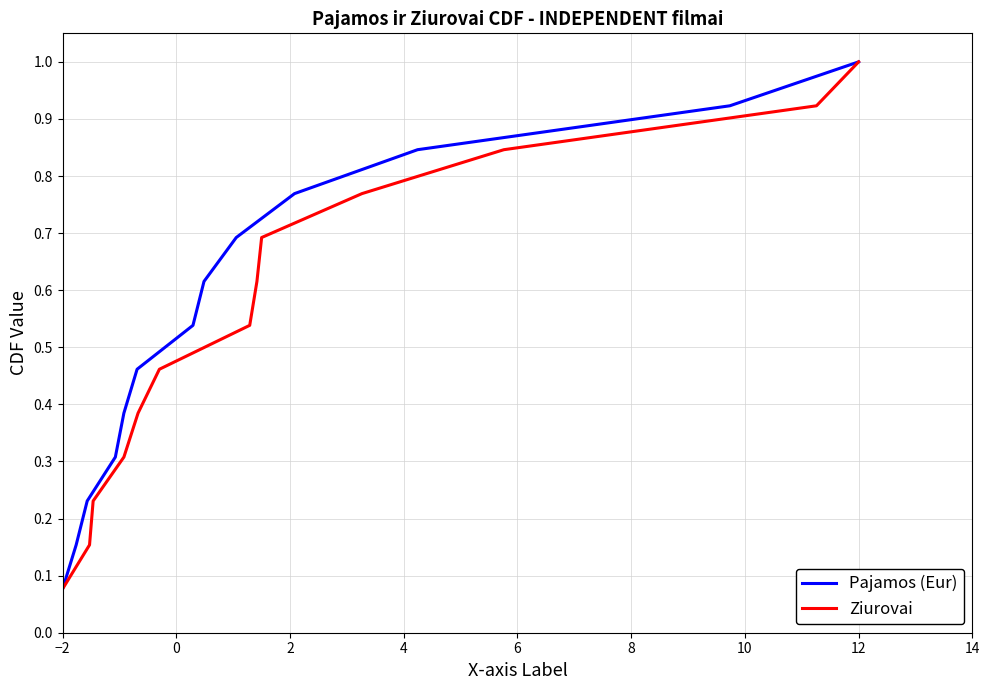

What is the difference between the maximum and second lowest values in the Pajamos (Eur) series?

0.8